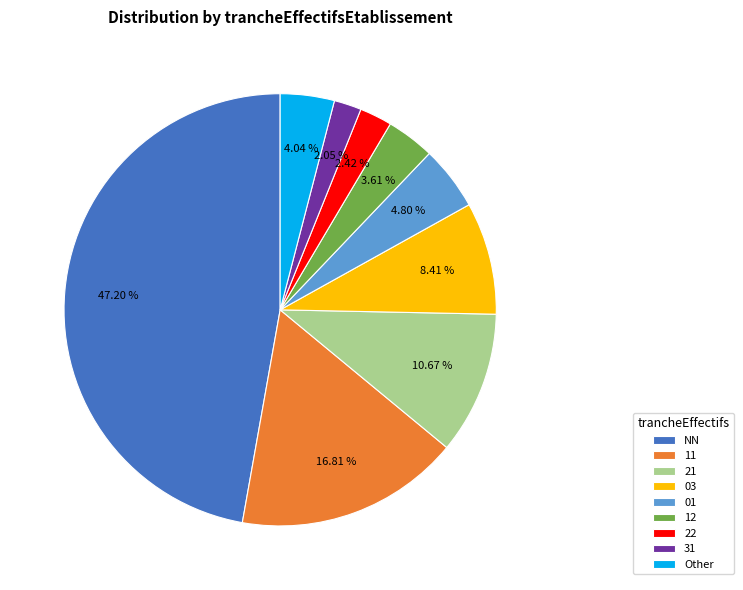

Which has a higher value, 31 or 12?

12